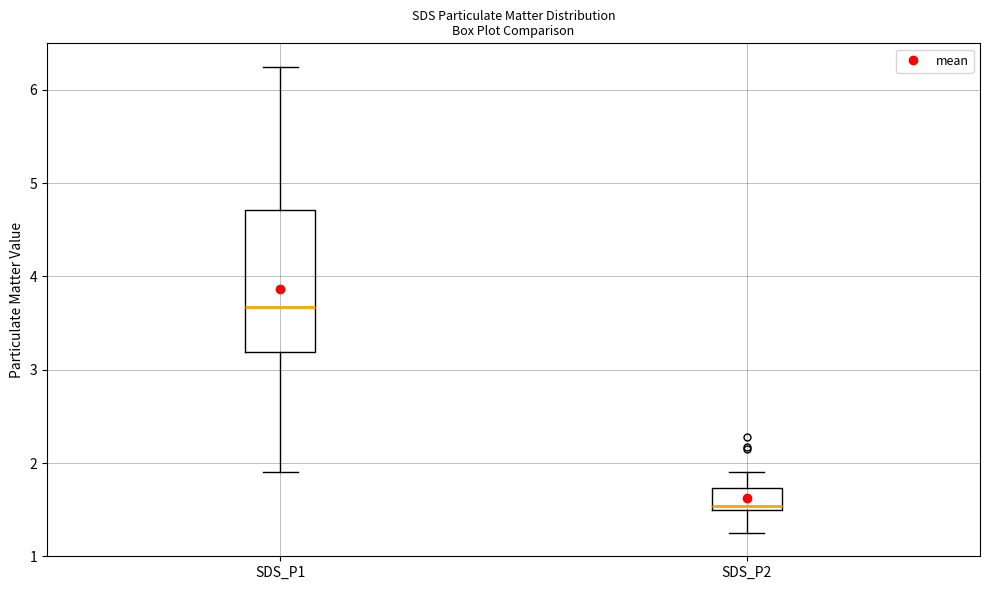

Where is the lower edge of the box for SDS_P2 on the y-axis? The values are not printed on the chart, so give them approximately, as read against the axis.

1.5